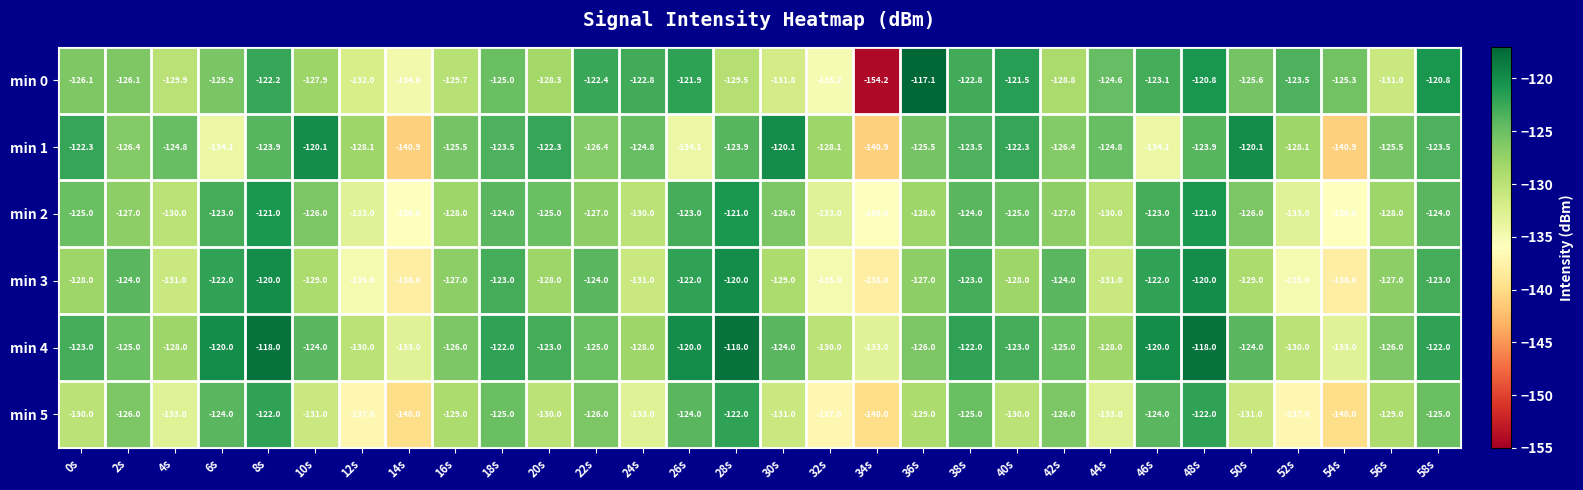

True or false: min 2 has a value of -183.6 at 40s.

False